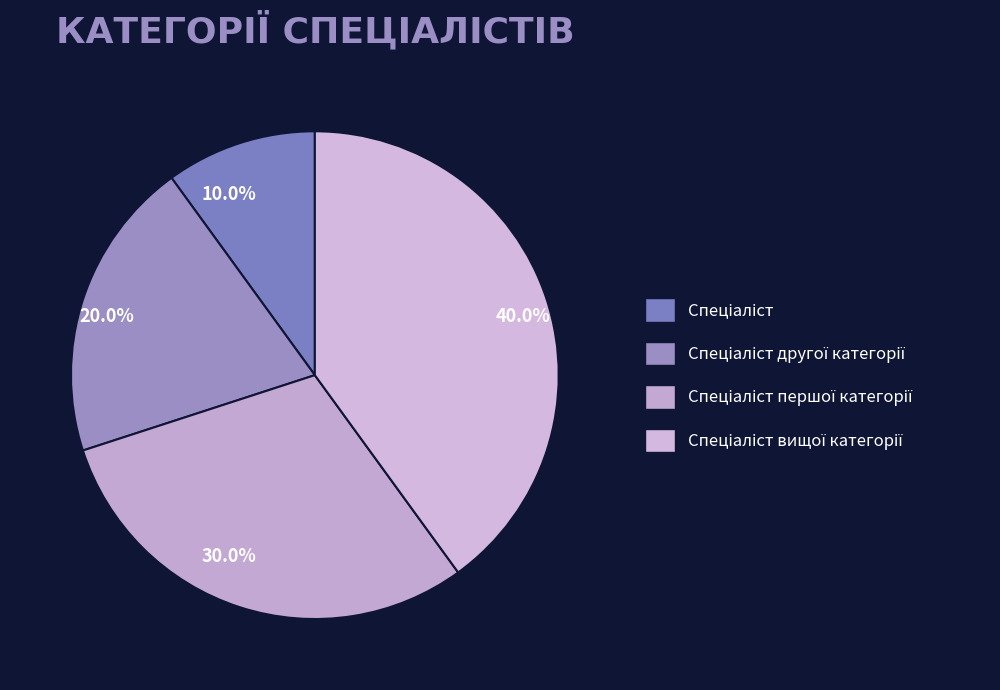

How many segments does this pie chart have?

4